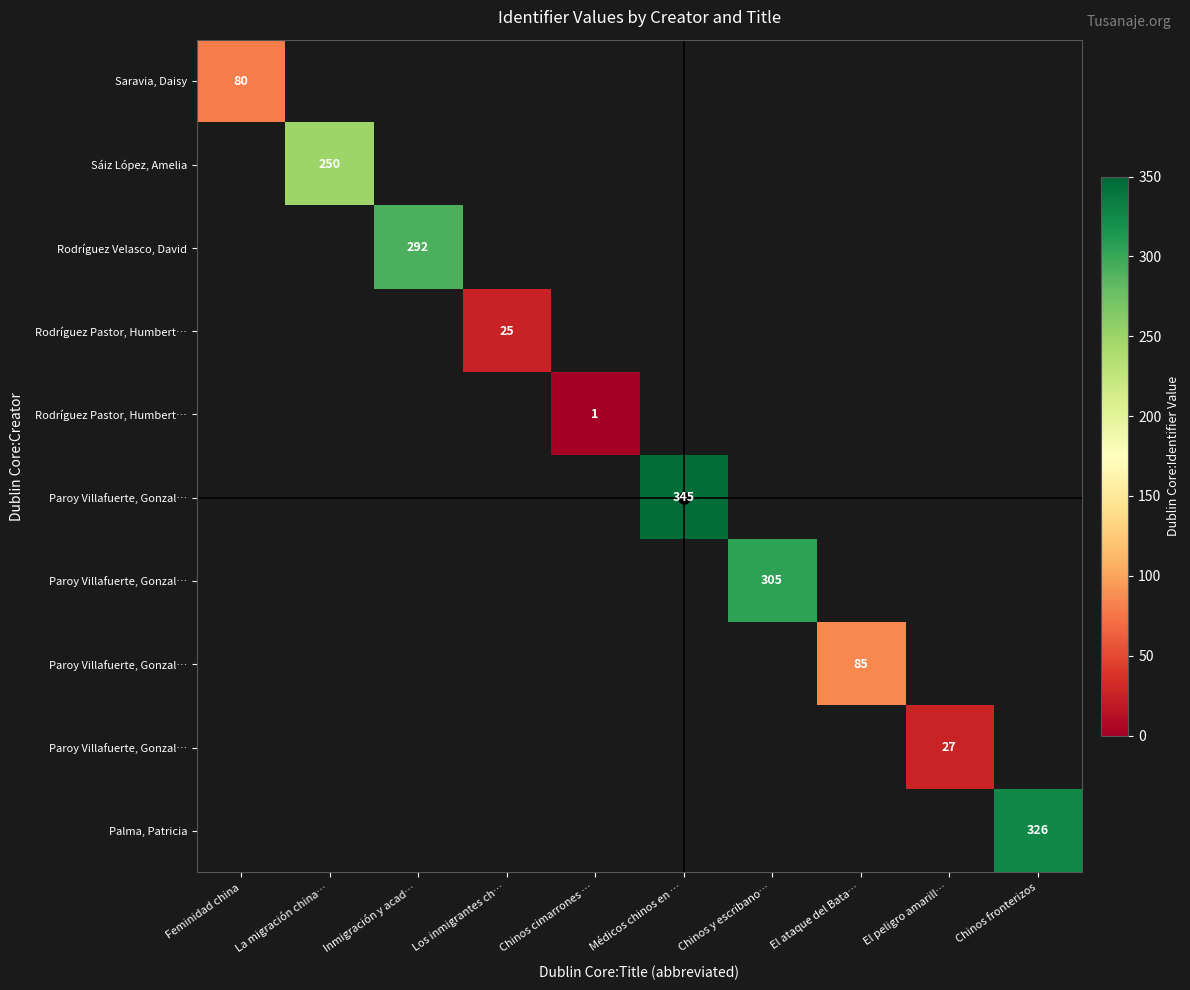

At how many categories does at least one series exceed 199?

5